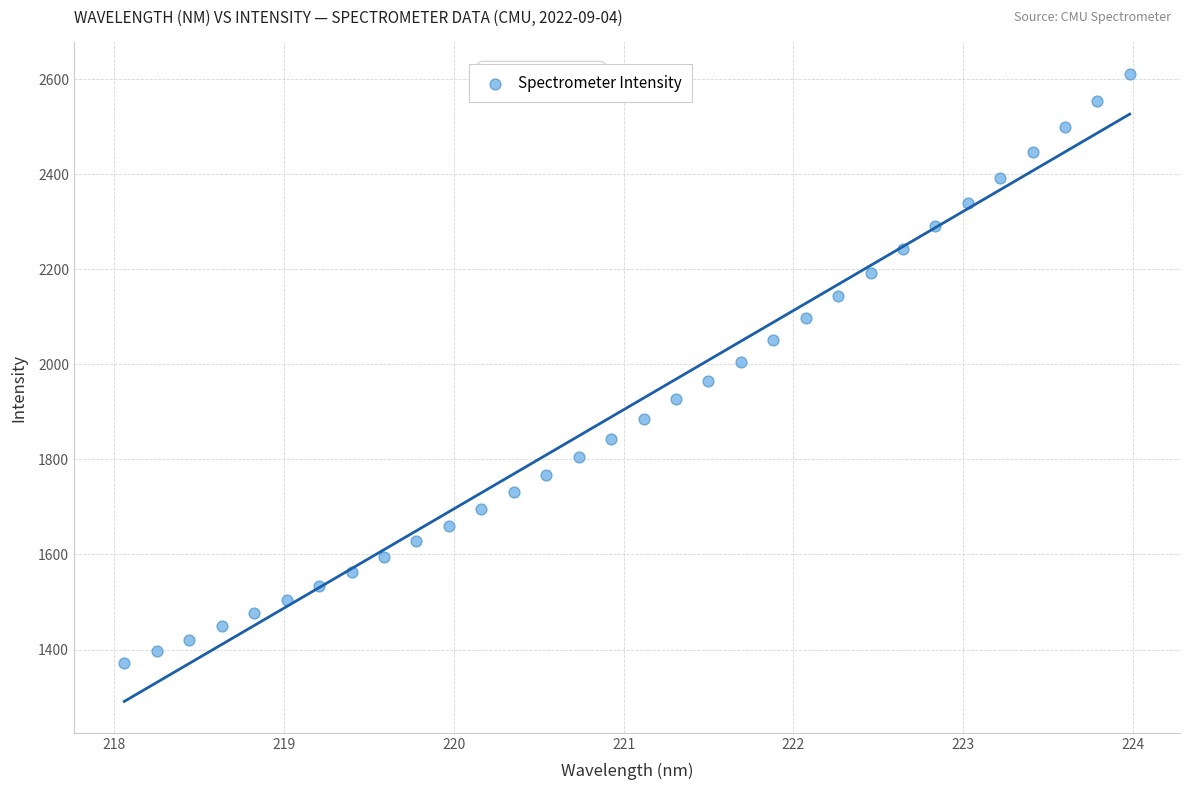

What is the range of Y values (max minus min)?

1239.1